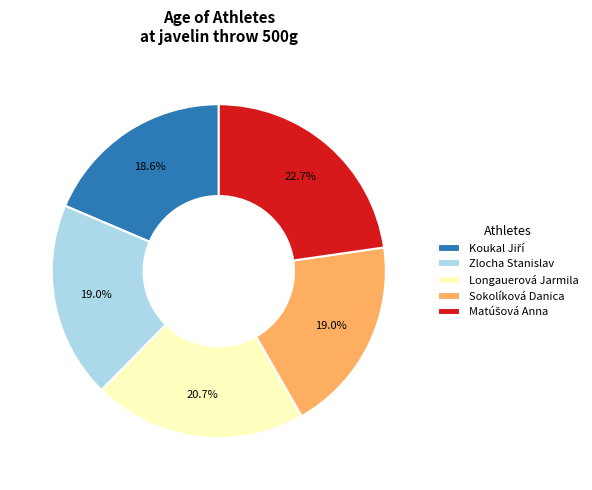

Approximately how many times larger is the value at Sokolíková Danica compared to Zlocha Stanislav?

1.0